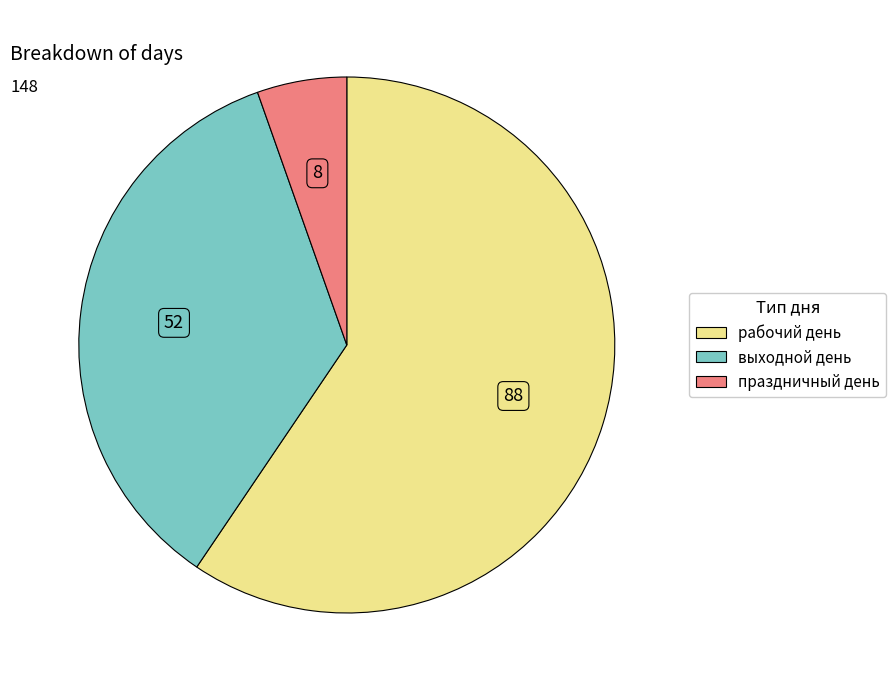

Rank the categories by value from lowest to highest.

праздничный день, выходной день, рабочий день